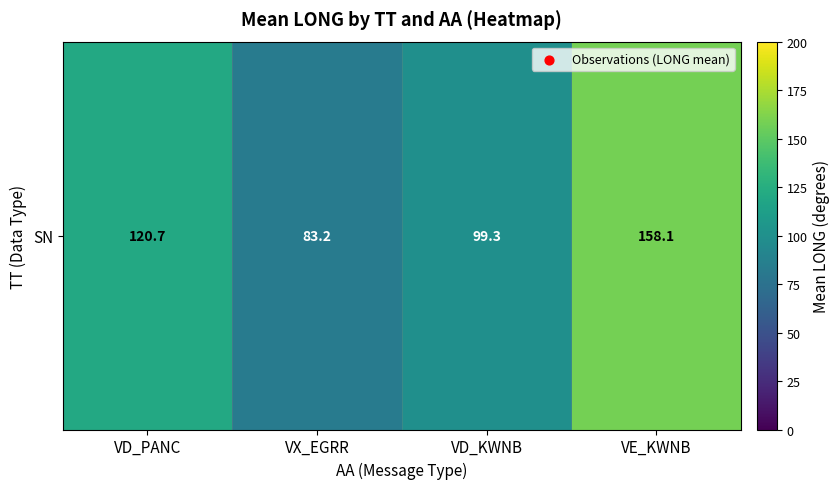

What is the greatest value displayed?

158.1